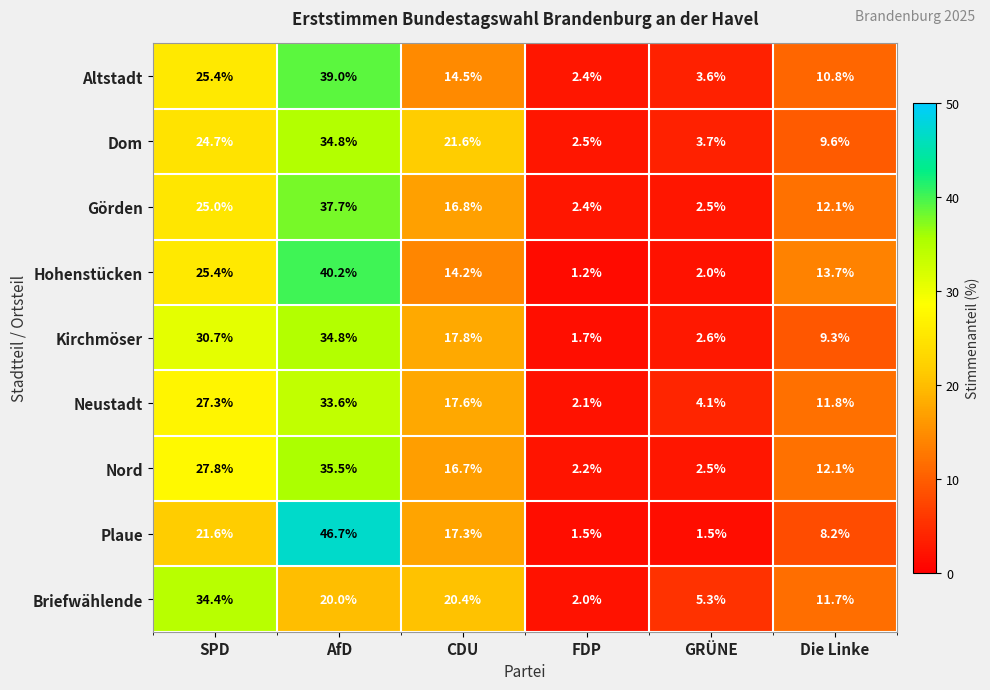

Which series has the widest spread of values?

Plaue